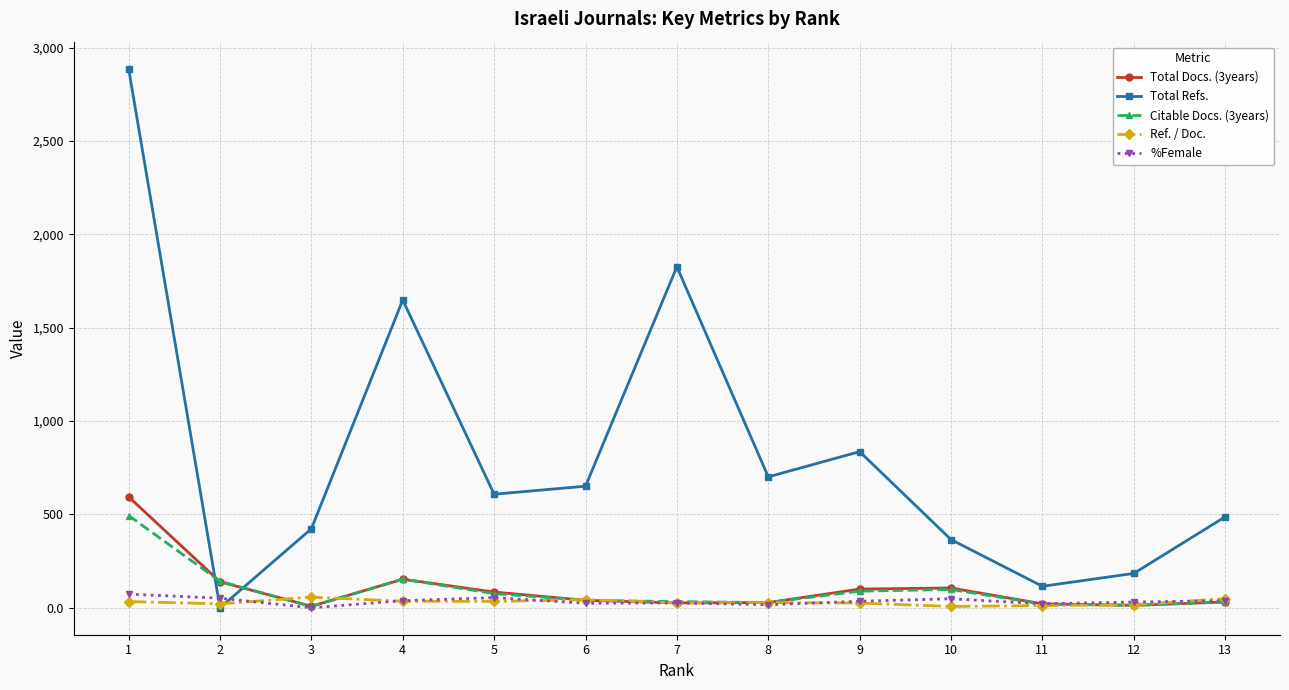

How many series are shown in this chart?

5